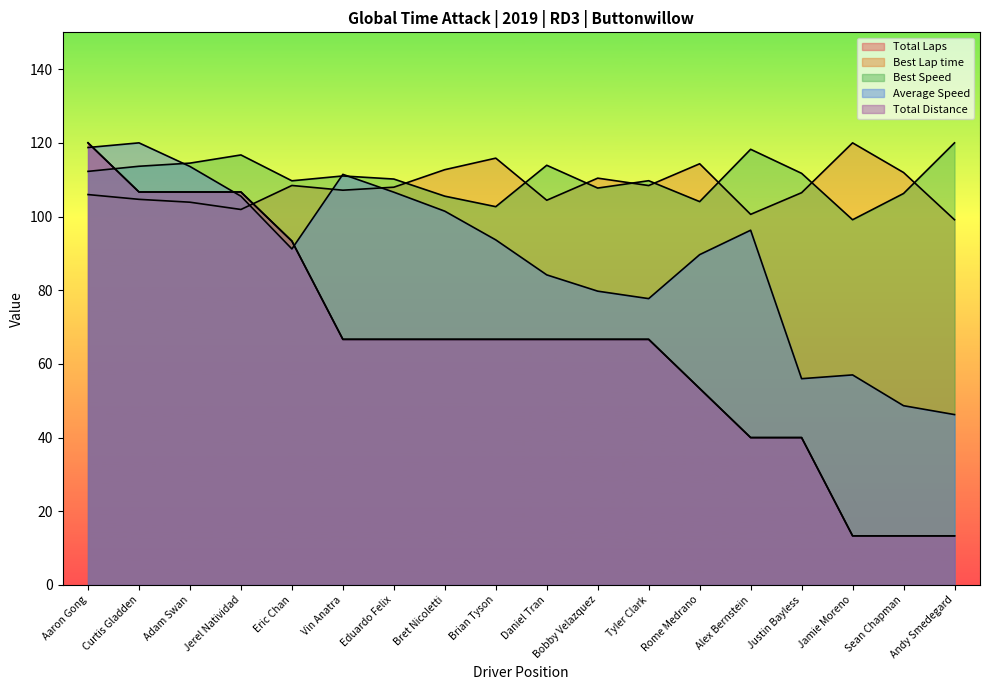

Rank the series by their maximum value, from lowest to highest.

Total Laps, Best Lap time, Best Speed, Average Speed, Total Distance